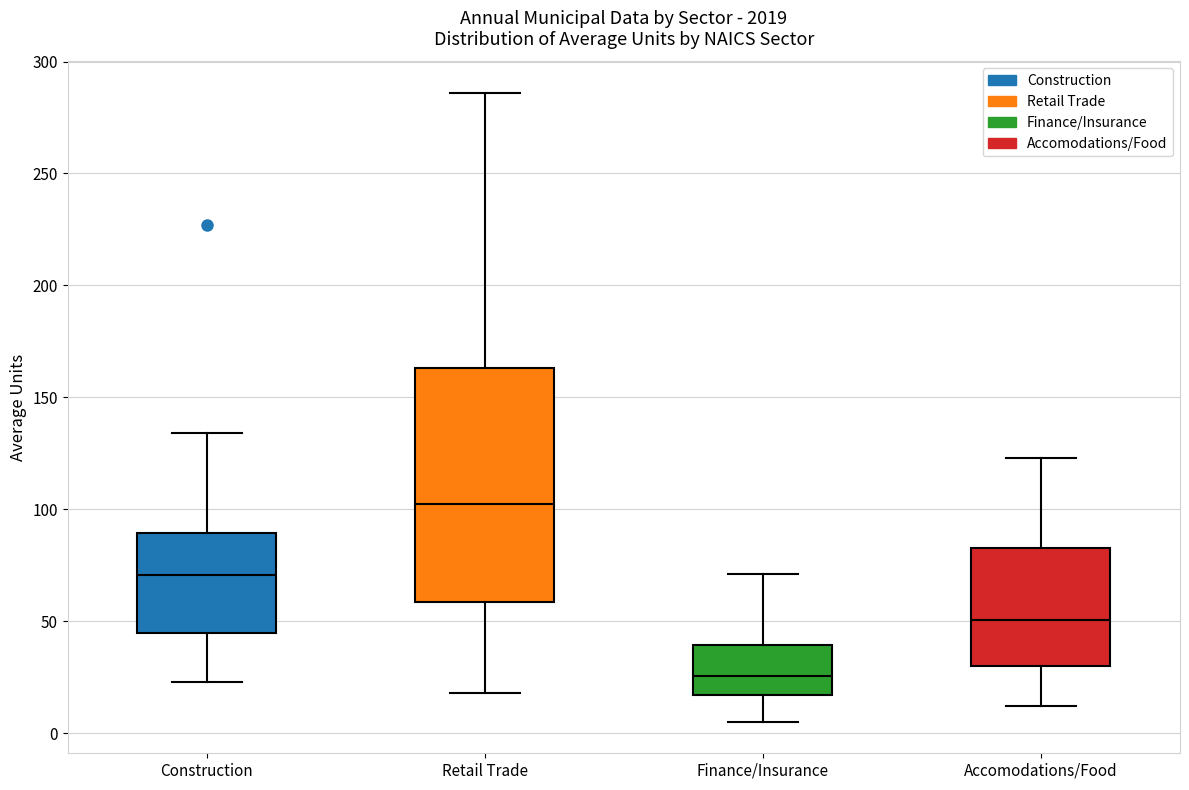

Which box's median line is the lowest?

Finance/Insurance